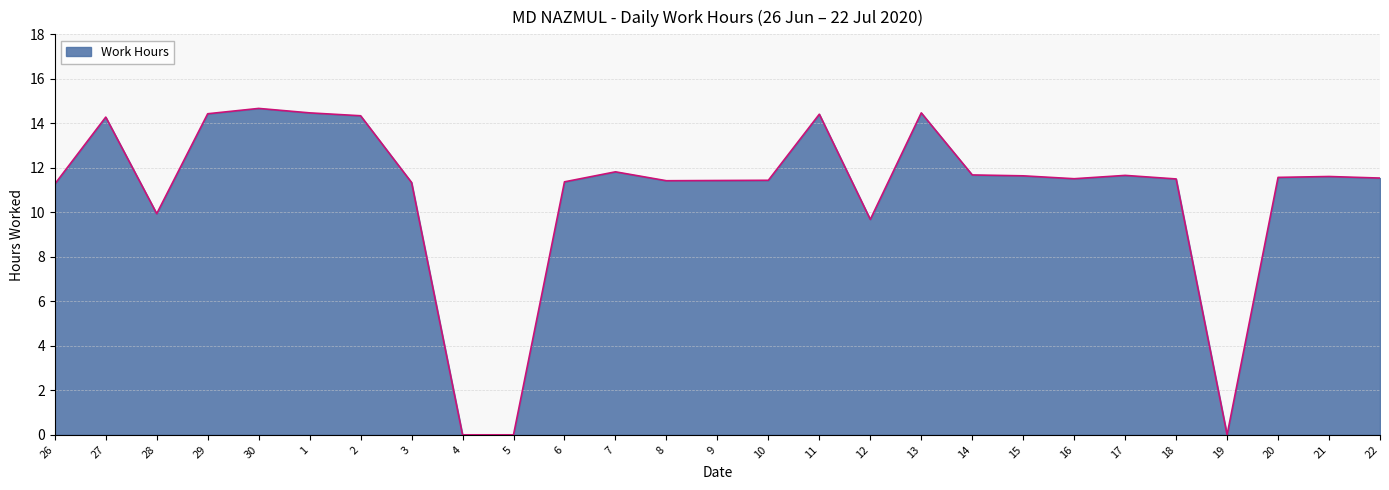

Where does the data first go above 11?

26